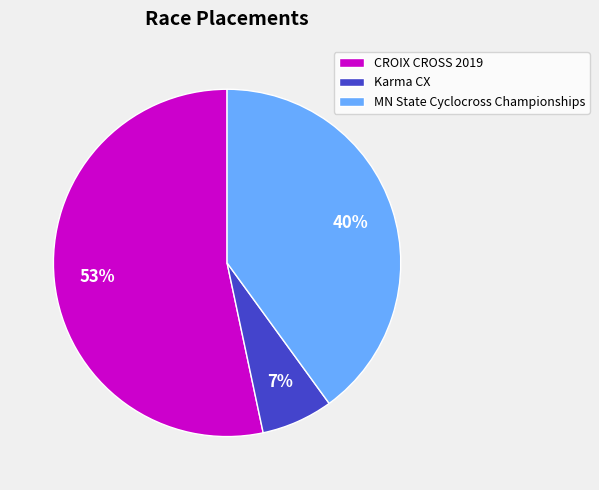

What is the largest slice in the pie chart?

CROIX CROSS 2019